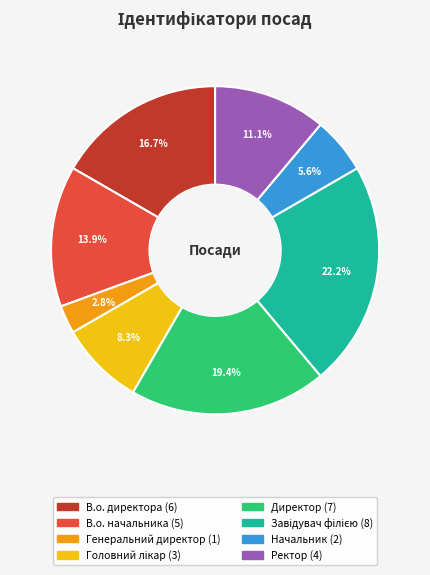

How many segments does this pie chart have?

8